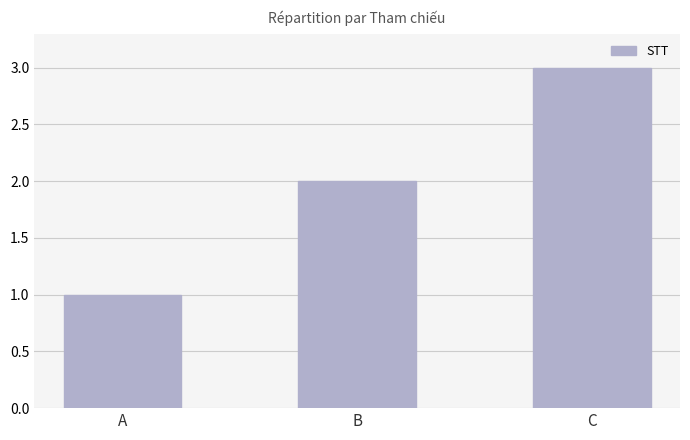

What is the change in value from B to C?

+1